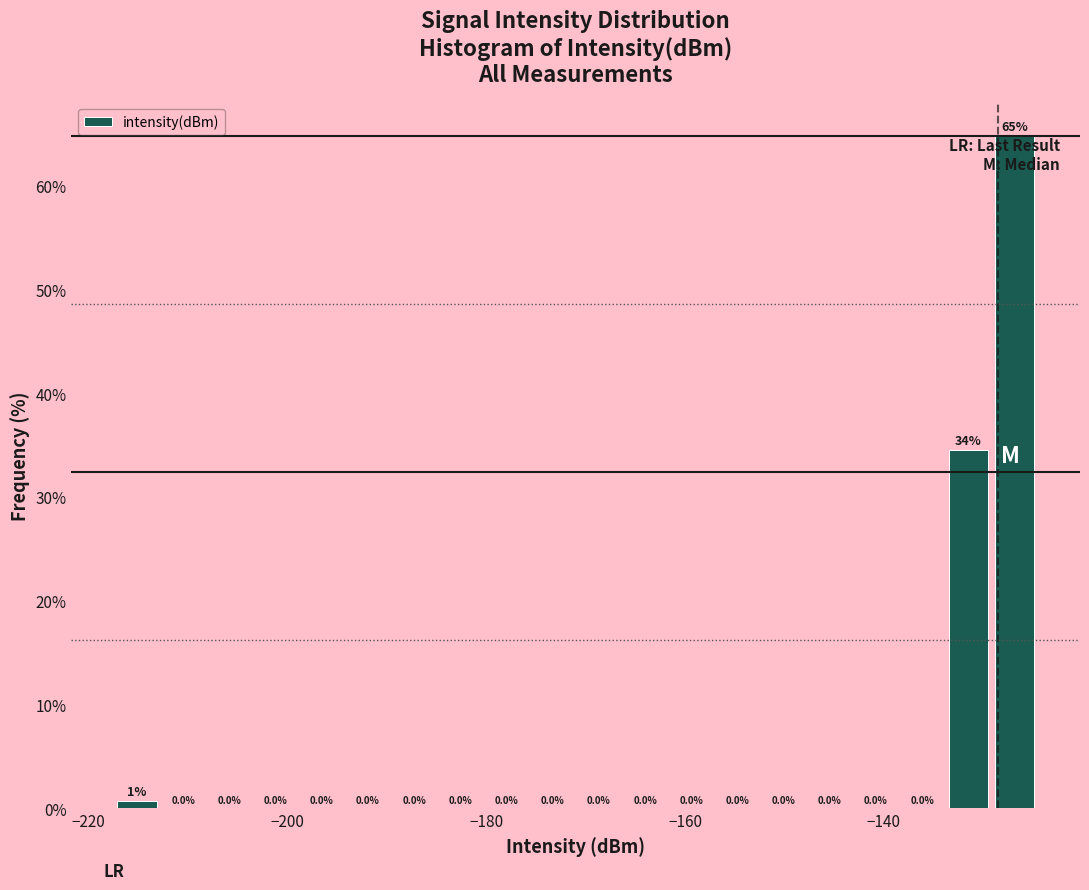

Read against the x-axis, roughly where is the centre of the tallest bar?

-126